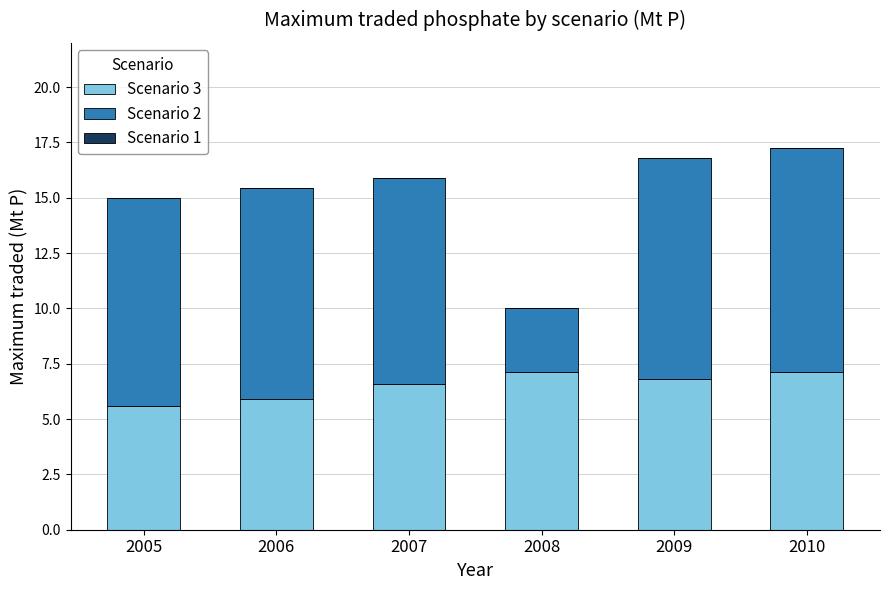

What is the average value of the Scenario 3 series?

6.5